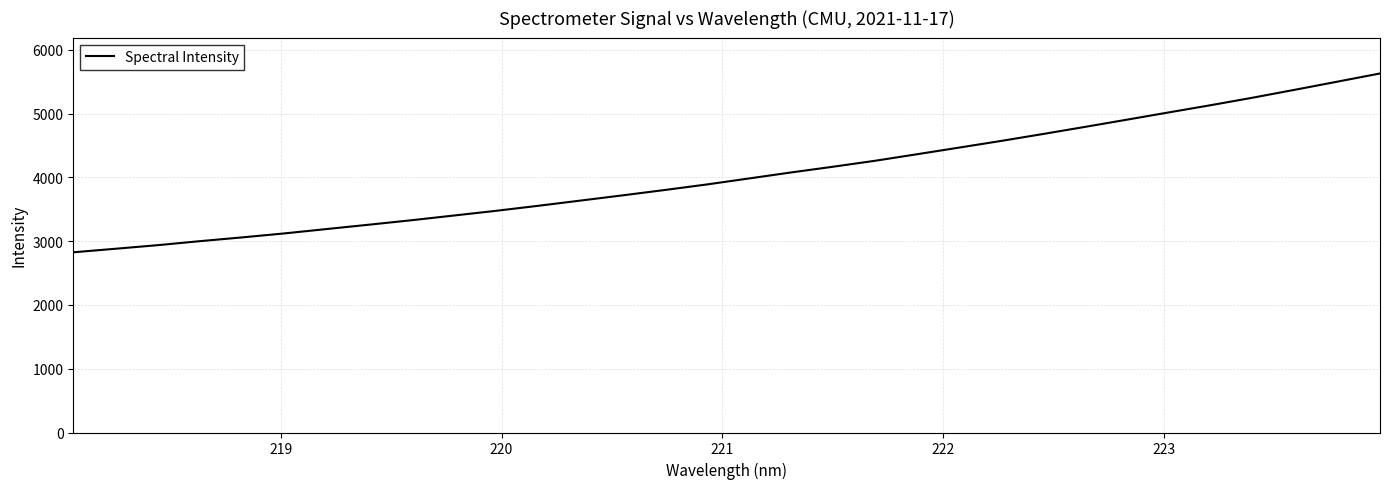

Reading right to left, list all the values displayed in this chart.

5630.1	5503.4	5377.3	5253.3	5135.2	5021.4	4906.8	4793.1	4681.0	4572.0	4467.1	4362.9	4259.9	4166.5	4076.3	3981.7	3887.9	3800.9	3717.0	3635.0	3553.4	3474.8	3401.0	3327.5	3258.2	3190.3	3121.8	3059.6	3000.4	2937.7	2881.5	2825.9